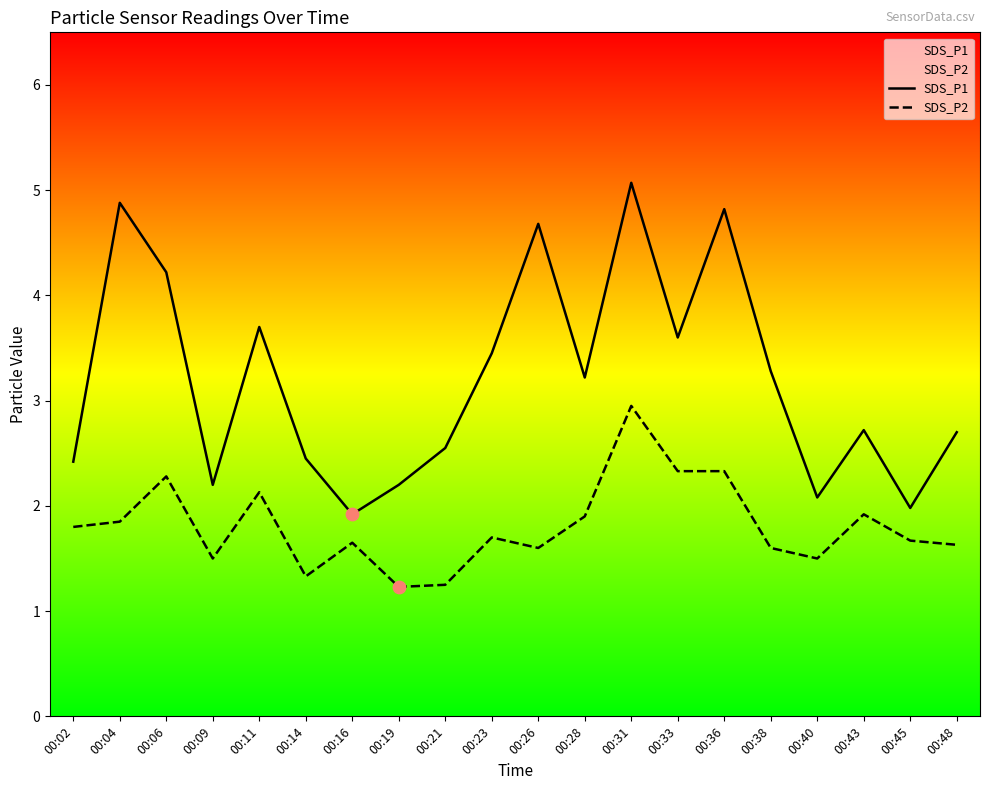

At which category is the sum across all series the highest?

00:31